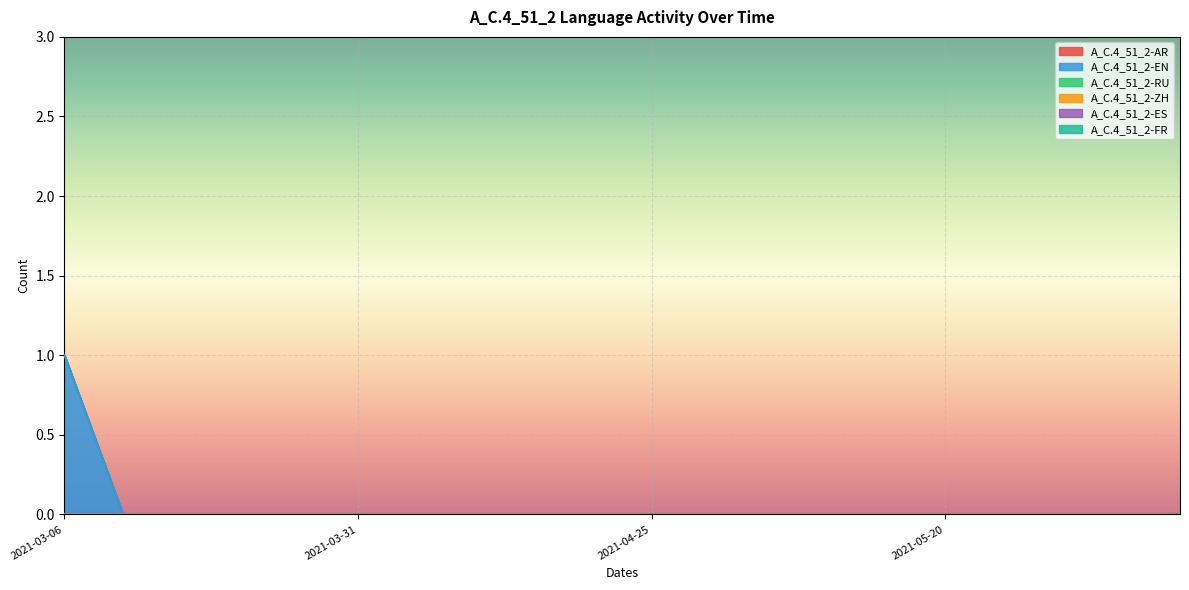

Reading left to right, what are all the values shown in this chart?

A_C.4_51_2-AR: 2021-03-06=0	2021-03-11=0	2021-03-16=0	2021-03-21=0	2021-03-26=0	2021-03-31=0	2021-04-05=0	2021-04-10=0	2021-04-15=0	2021-04-20=0	2021-04-25=0	2021-04-30=0	2021-05-05=0	2021-05-10=0	2021-05-15=0	2021-05-20=0	2021-05-25=0	2021-05-30=0	2021-06-04=0	2021-06-09=0
A_C.4_51_2-EN: 2021-03-06=1	2021-03-11=0	2021-03-16=0	2021-03-21=0	2021-03-26=0	2021-03-31=0	2021-04-05=0	2021-04-10=0	2021-04-15=0	2021-04-20=0	2021-04-25=0	2021-04-30=0	2021-05-05=0	2021-05-10=0	2021-05-15=0	2021-05-20=0	2021-05-25=0	2021-05-30=0	2021-06-04=0	2021-06-09=0
A_C.4_51_2-RU: 2021-03-06=0	2021-03-11=0	2021-03-16=0	2021-03-21=0	2021-03-26=0	2021-03-31=0	2021-04-05=0	2021-04-10=0	2021-04-15=0	2021-04-20=0	2021-04-25=0	2021-04-30=0	2021-05-05=0	2021-05-10=0	2021-05-15=0	2021-05-20=0	2021-05-25=0	2021-05-30=0	2021-06-04=0	2021-06-09=0
A_C.4_51_2-ZH: 2021-03-06=0	2021-03-11=0	2021-03-16=0	2021-03-21=0	2021-03-26=0	2021-03-31=0	2021-04-05=0	2021-04-10=0	2021-04-15=0	2021-04-20=0	2021-04-25=0	2021-04-30=0	2021-05-05=0	2021-05-10=0	2021-05-15=0	2021-05-20=0	2021-05-25=0	2021-05-30=0	2021-06-04=0	2021-06-09=0
A_C.4_51_2-ES: 2021-03-06=0	2021-03-11=0	2021-03-16=0	2021-03-21=0	2021-03-26=0	2021-03-31=0	2021-04-05=0	2021-04-10=0	2021-04-15=0	2021-04-20=0	2021-04-25=0	2021-04-30=0	2021-05-05=0	2021-05-10=0	2021-05-15=0	2021-05-20=0	2021-05-25=0	2021-05-30=0	2021-06-04=0	2021-06-09=0
A_C.4_51_2-FR: 2021-03-06=0	2021-03-11=0	2021-03-16=0	2021-03-21=0	2021-03-26=0	2021-03-31=0	2021-04-05=0	2021-04-10=0	2021-04-15=0	2021-04-20=0	2021-04-25=0	2021-04-30=0	2021-05-05=0	2021-05-10=0	2021-05-15=0	2021-05-20=0	2021-05-25=0	2021-05-30=0	2021-06-04=0	2021-06-09=0